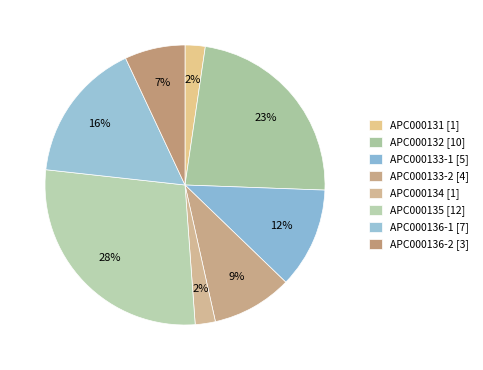

How many segments does this pie chart have?

8